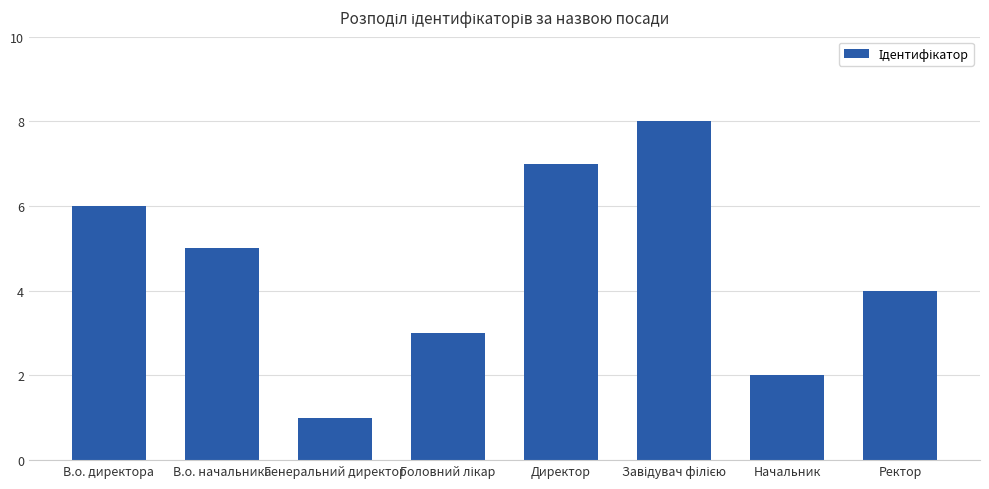

At which category does the chart reach its minimum across all series?

Генеральний директор